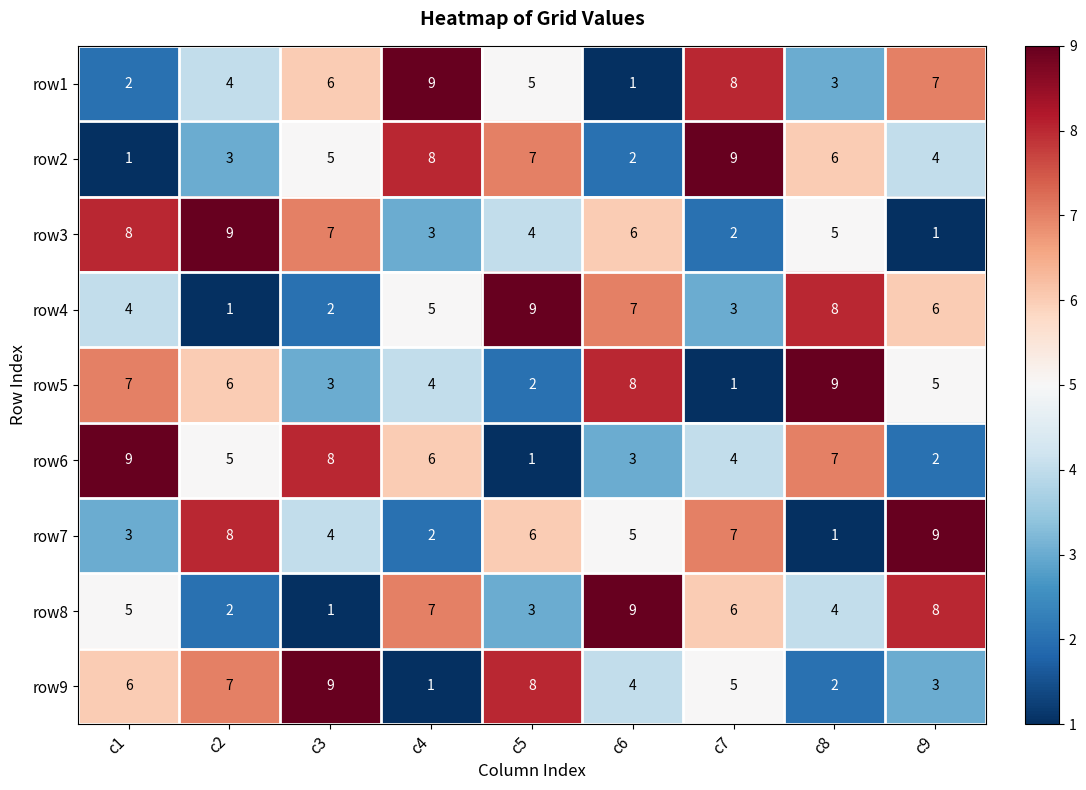

At how many categories does at least one series exceed 6?

9